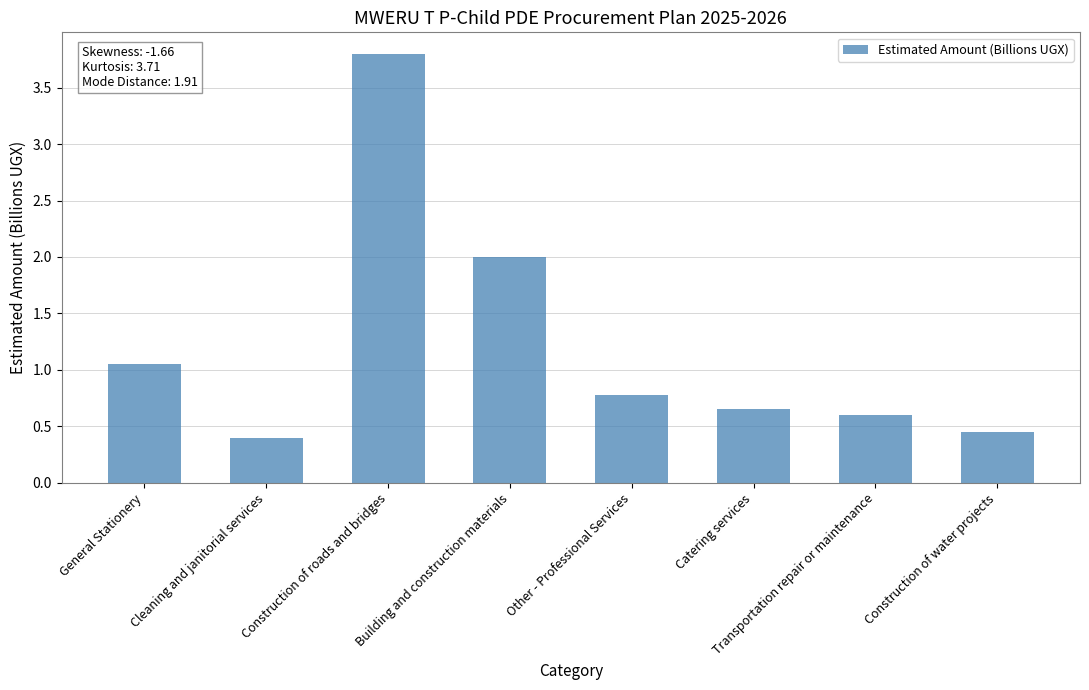

What is the difference between the values at Transportation repair or maintenance and Construction of roads and bridges?

3.2